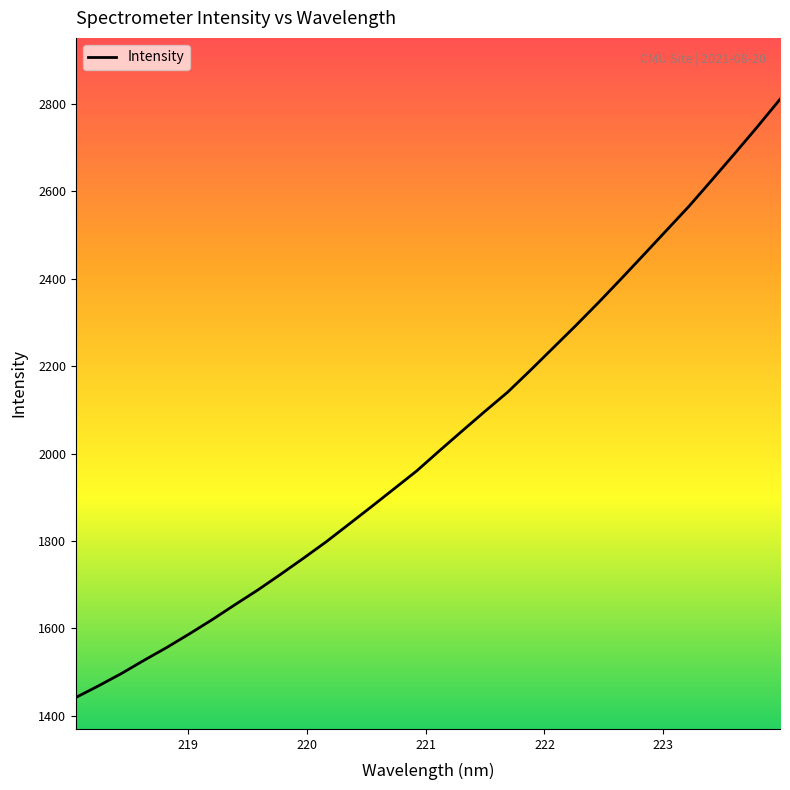

What is the greatest value displayed?

2811.2